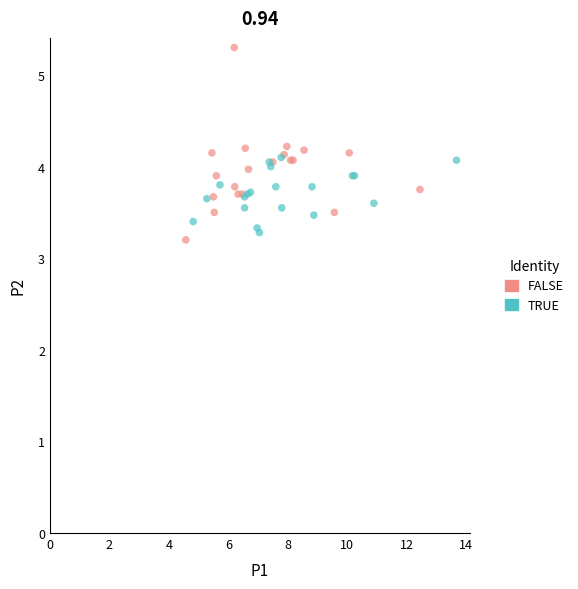

Which series contains the lowest Y value?

FALSE